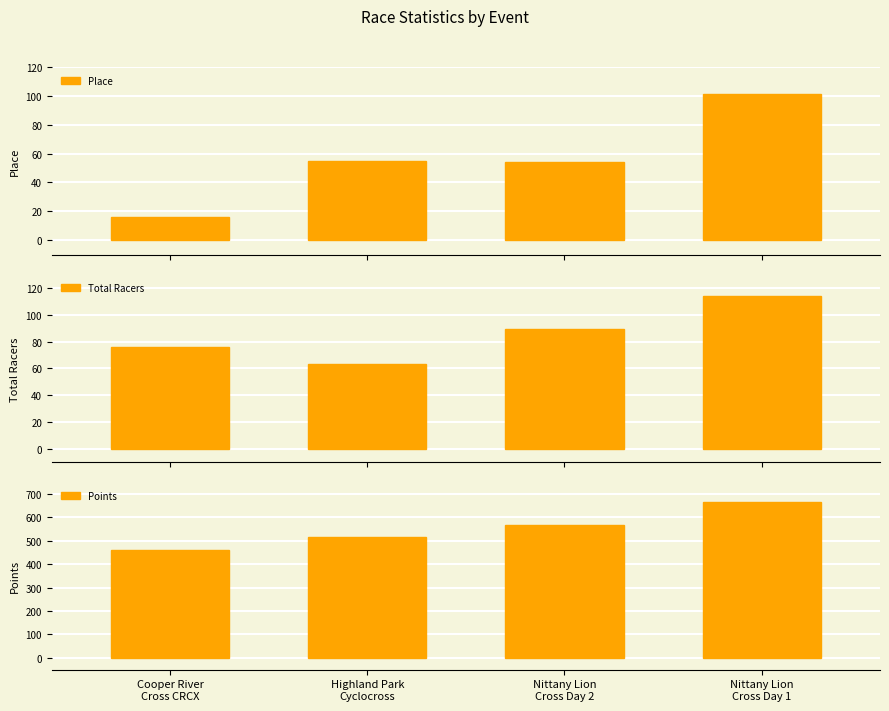

At how many categories does at least one series exceed 398?

4